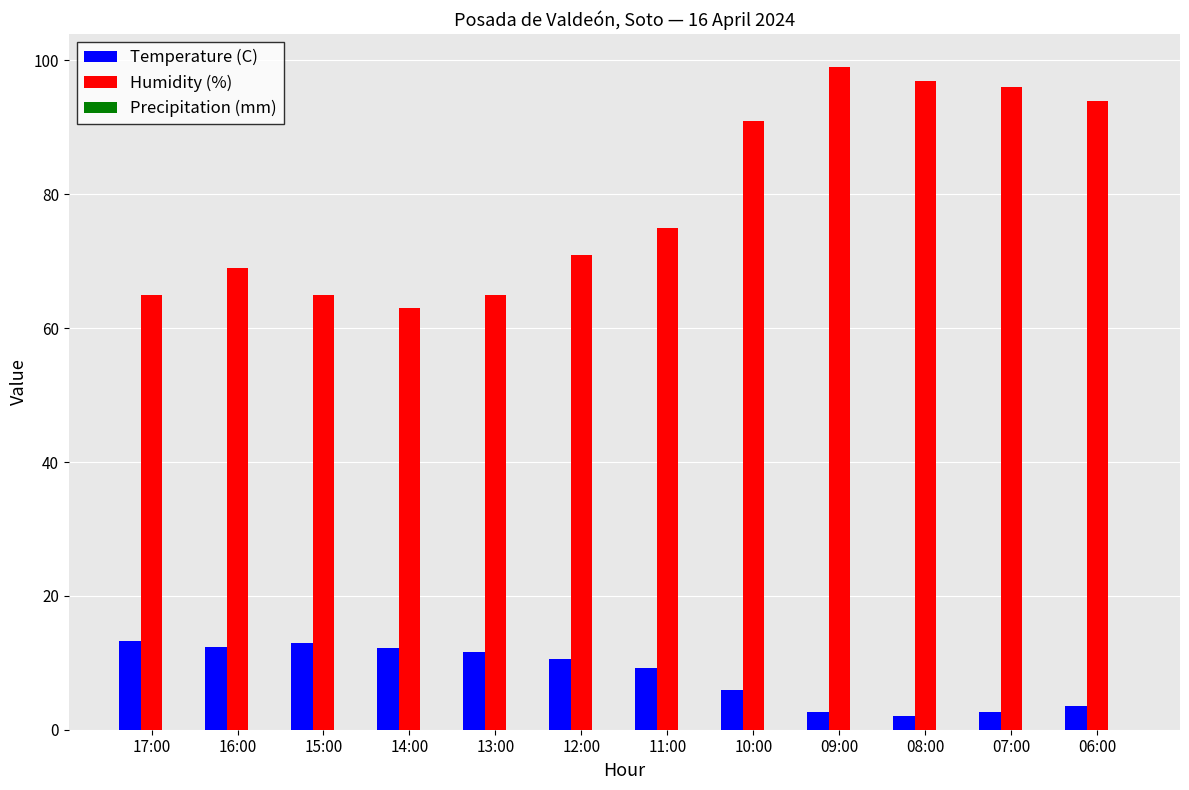

Which series changed the most between 10:00 and 07:00?

Humidity (%)